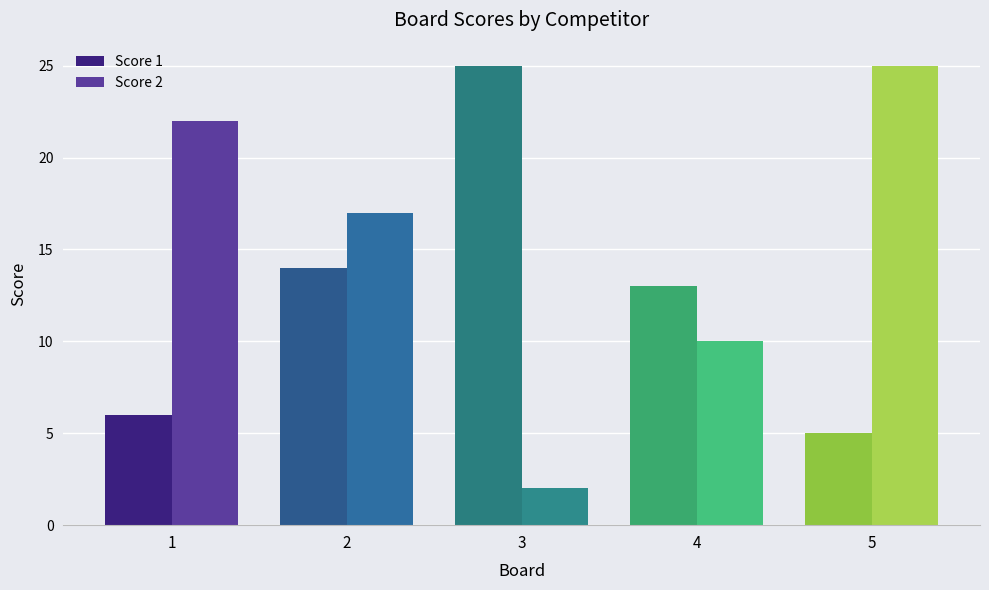

How many values in the Score 2 series exceed 17?

2